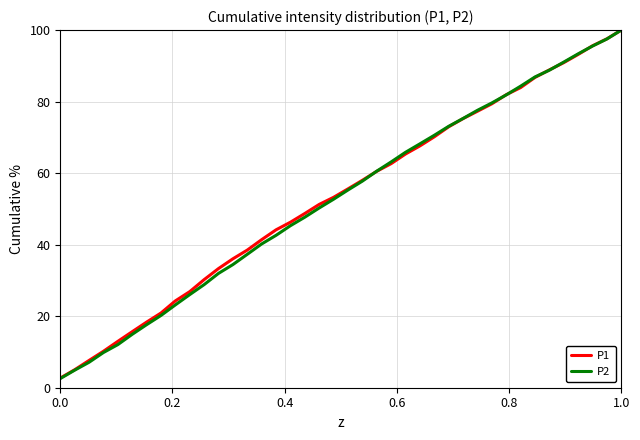

Which series has the widest spread of values?

P2